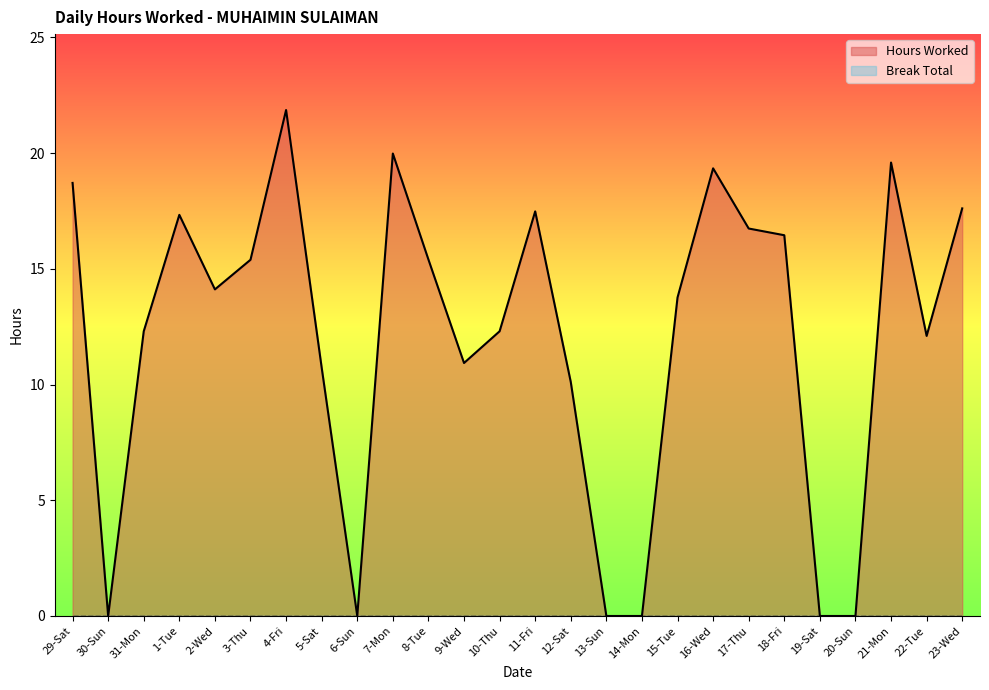

At which category does the data reach its first local valley?

30-Sun